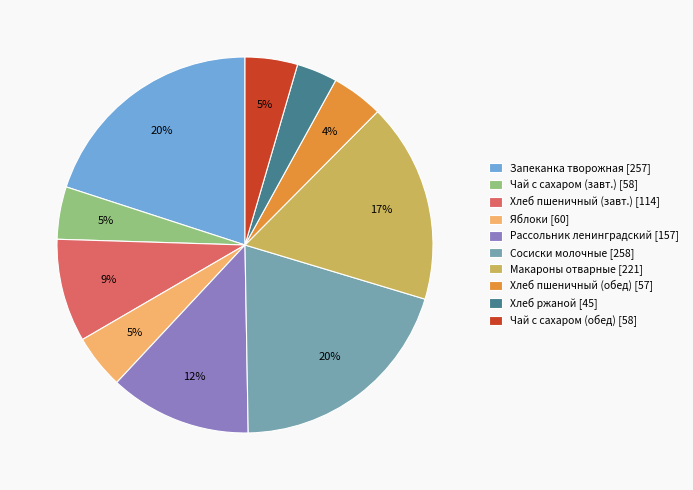

Is the sum of Хлеб пшеничный (завт.) [114] and Сосиски молочные [258] greater than half?

No